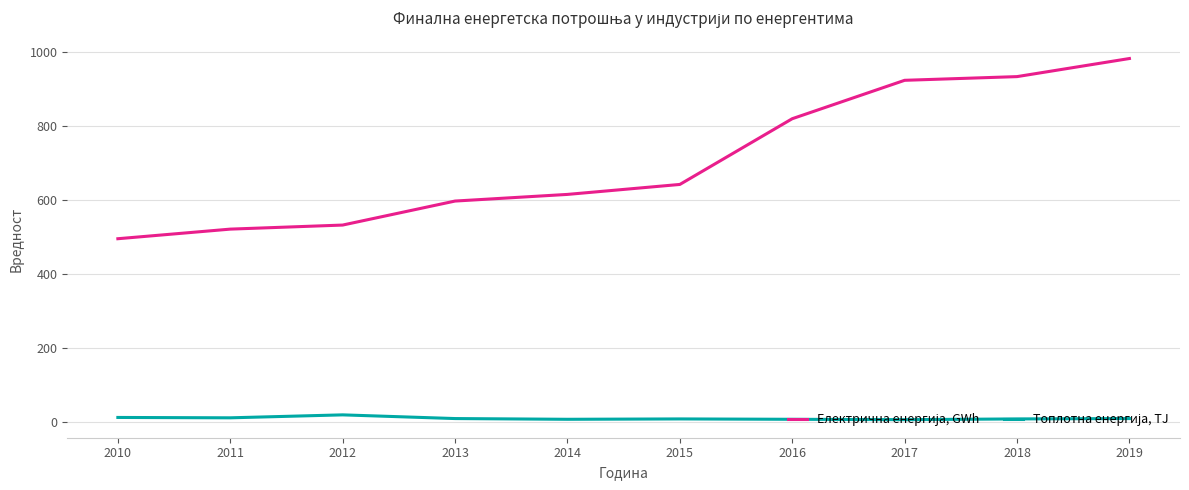

How many lines are shown in the chart?

2